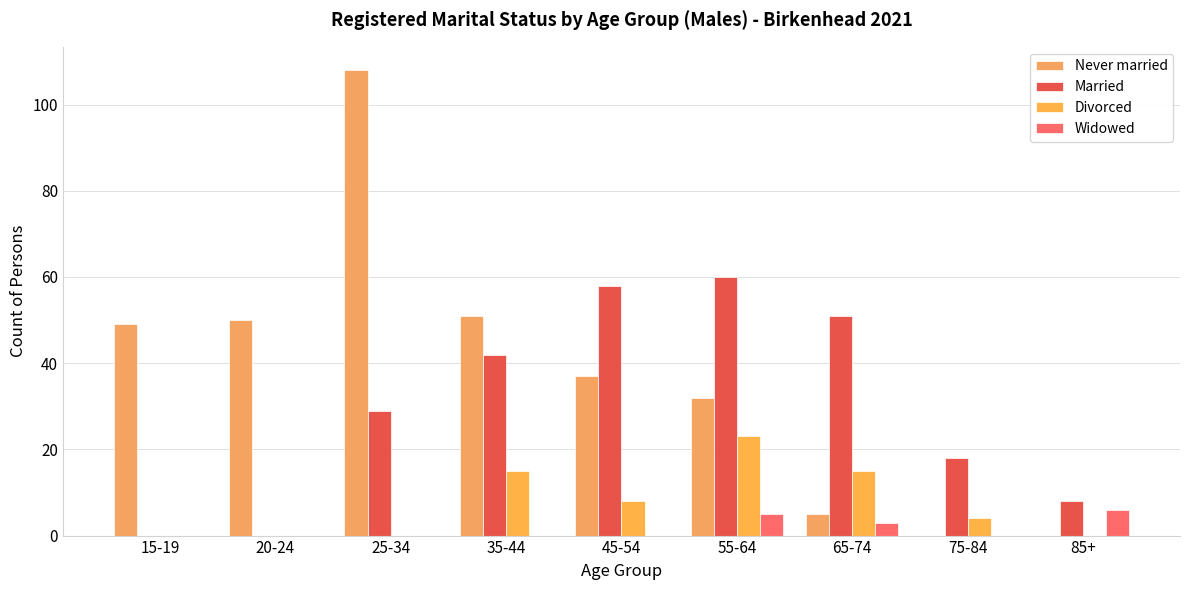

At how many categories does at least one series exceed 68?

1